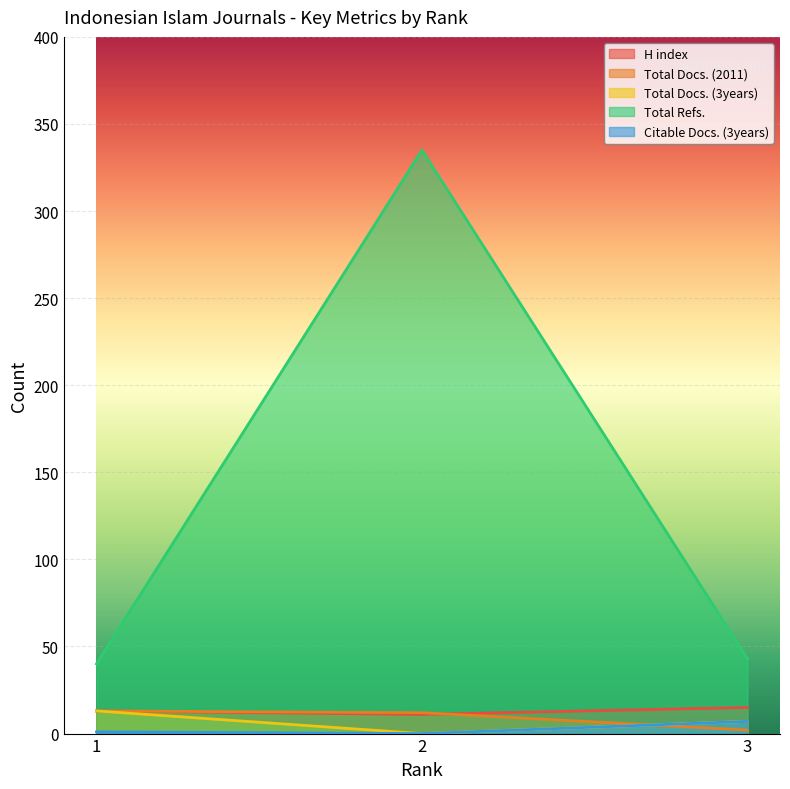

At which category is the sum across all series the highest?

2